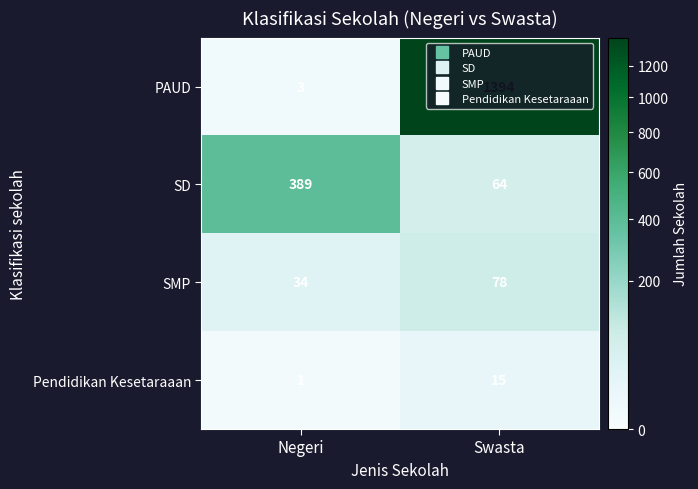

Which series changed the most between Negeri and Swasta?

PAUD